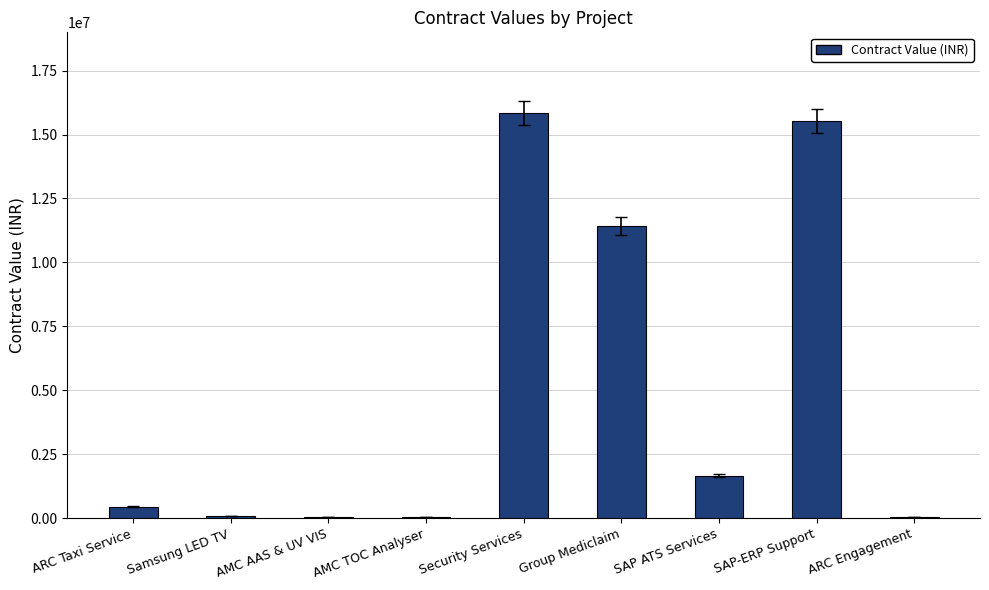

What is the sum of all values?

45102499.7